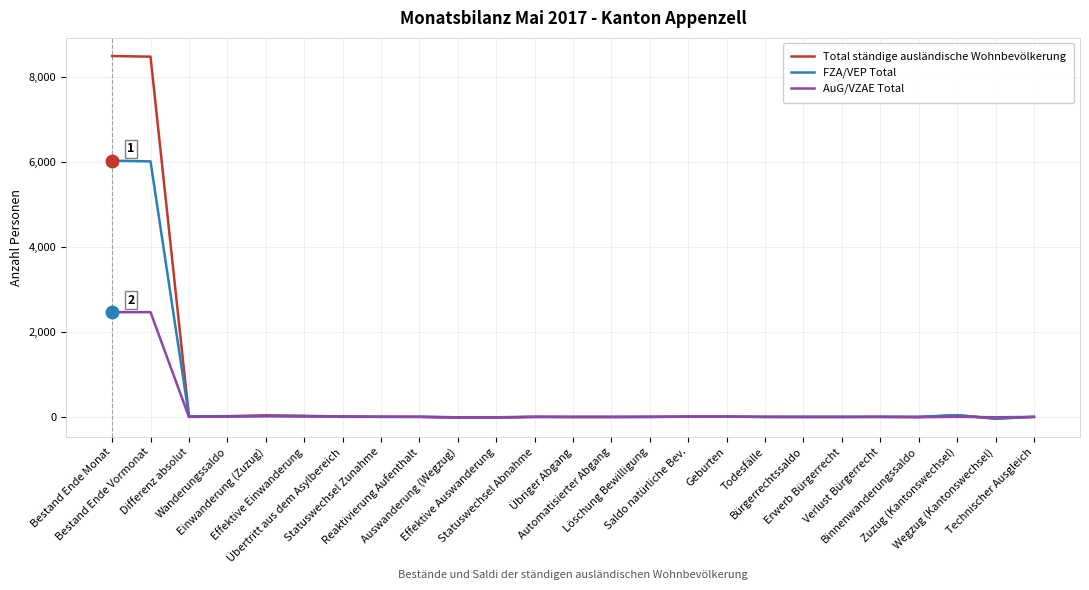

What is the maximum value for AuG/VZAE Total?

2468